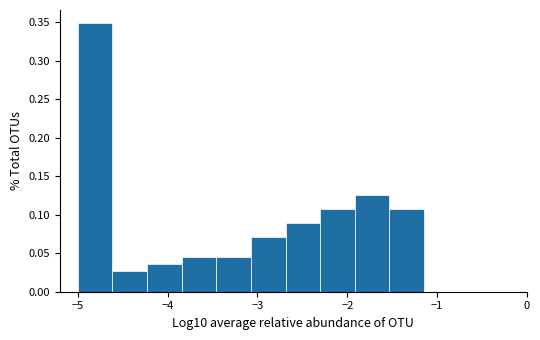

Around what value on the x-axis is the tallest bar? Give the approximate position of its centre, as read against the axis.

-4.8